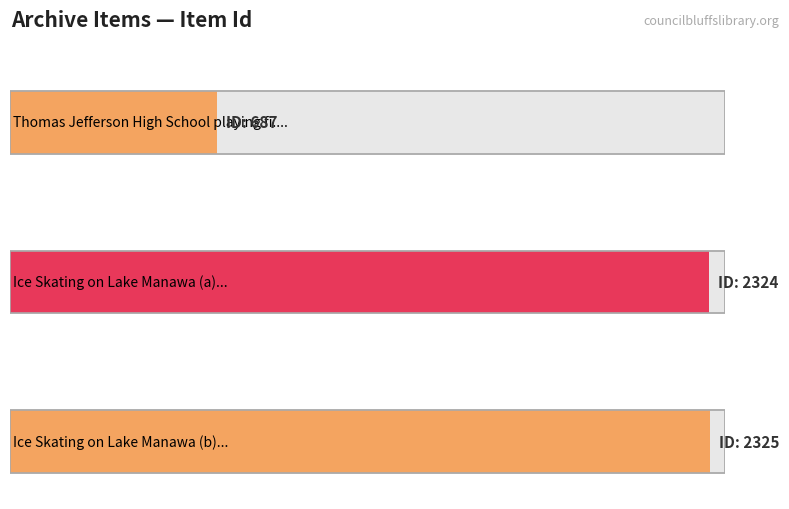

Reading left to right, transcribe all the data shown in this chart.

687=687	2324=2324	2325=2325